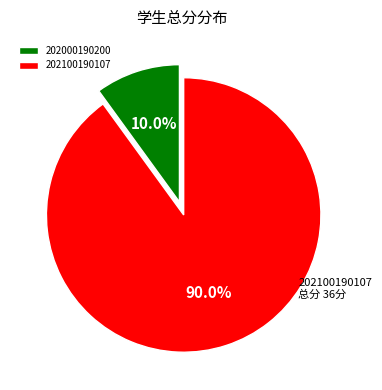

Which has a higher value, 202100190107 or 202000190200?

202100190107